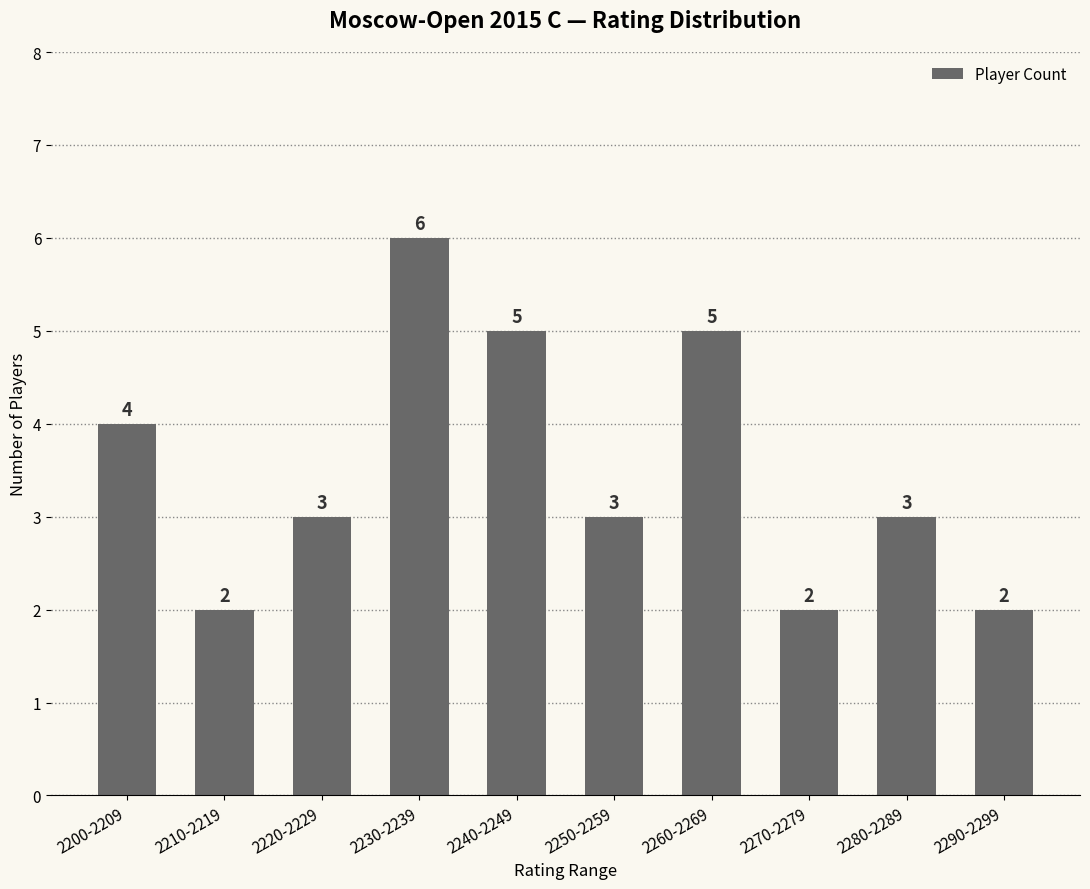

Where is the data nearest to the value 4?

2200-2209